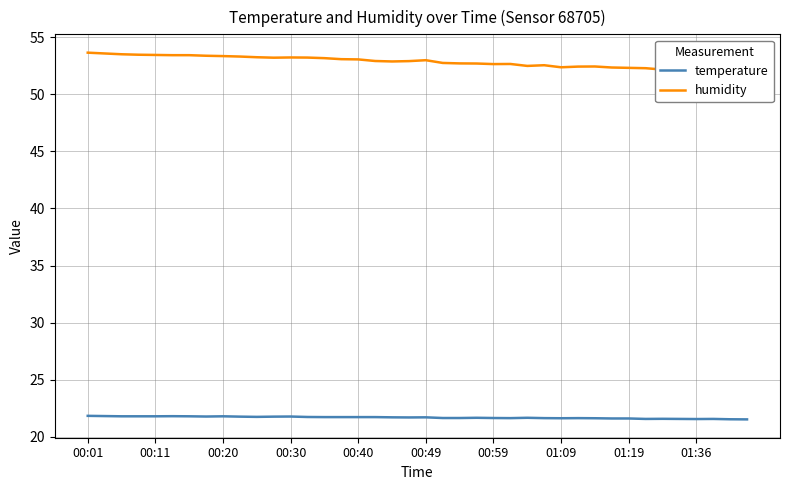

What is the difference between the highest and lowest values at 10?

31.5